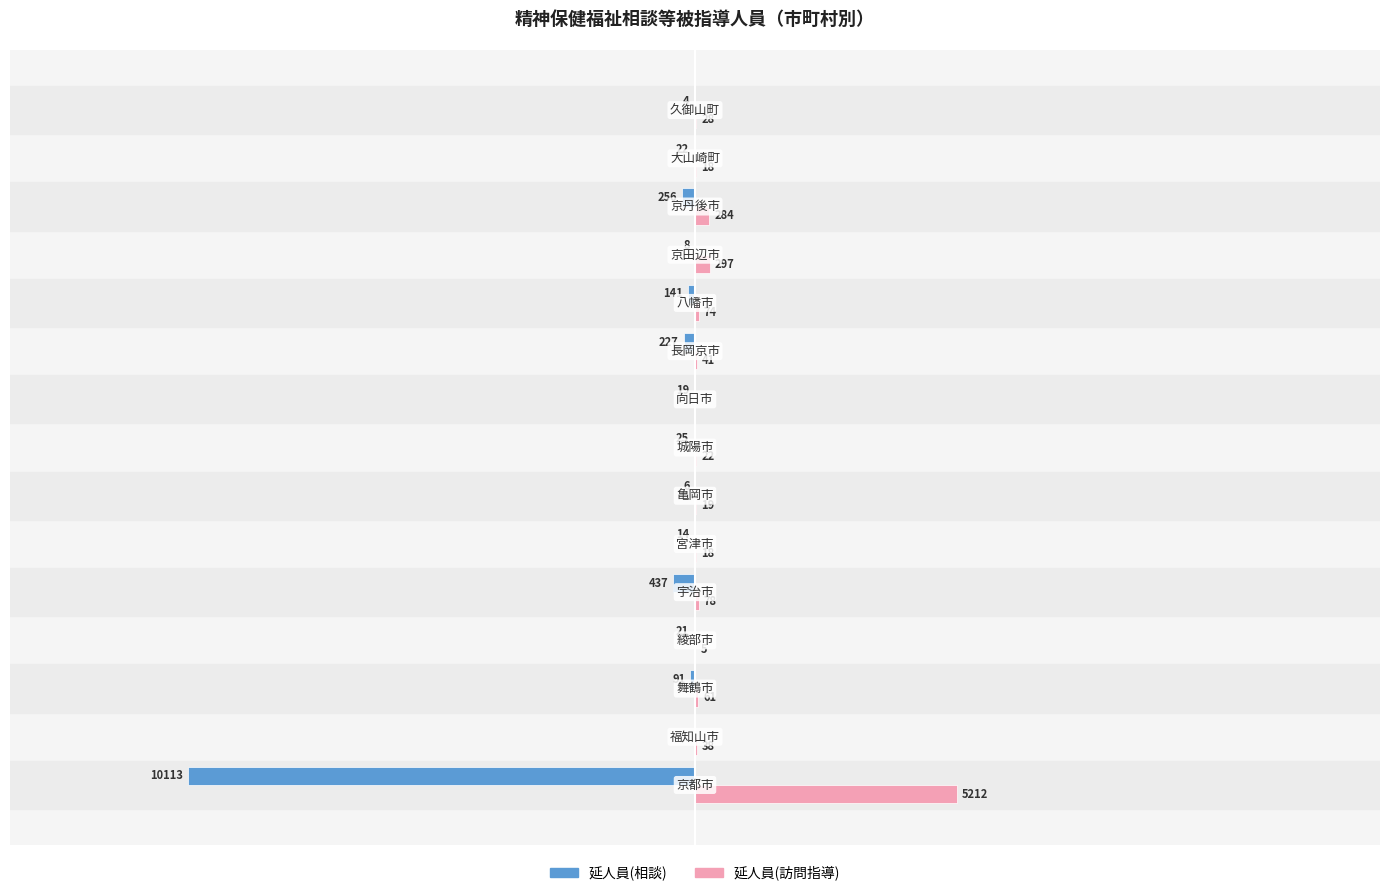

Which series has the largest total across all categories?

延人員(訪問指導)